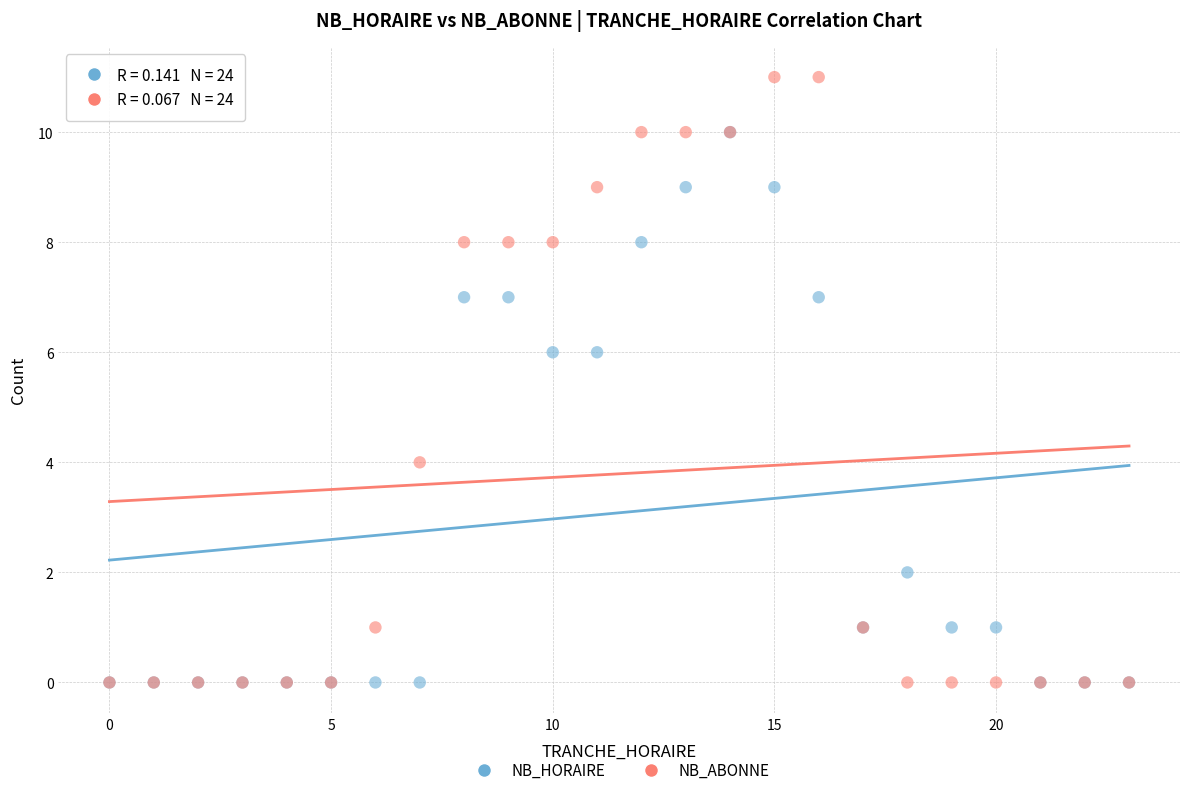

Which series has the widest spread of Y values?

NB_ABONNE